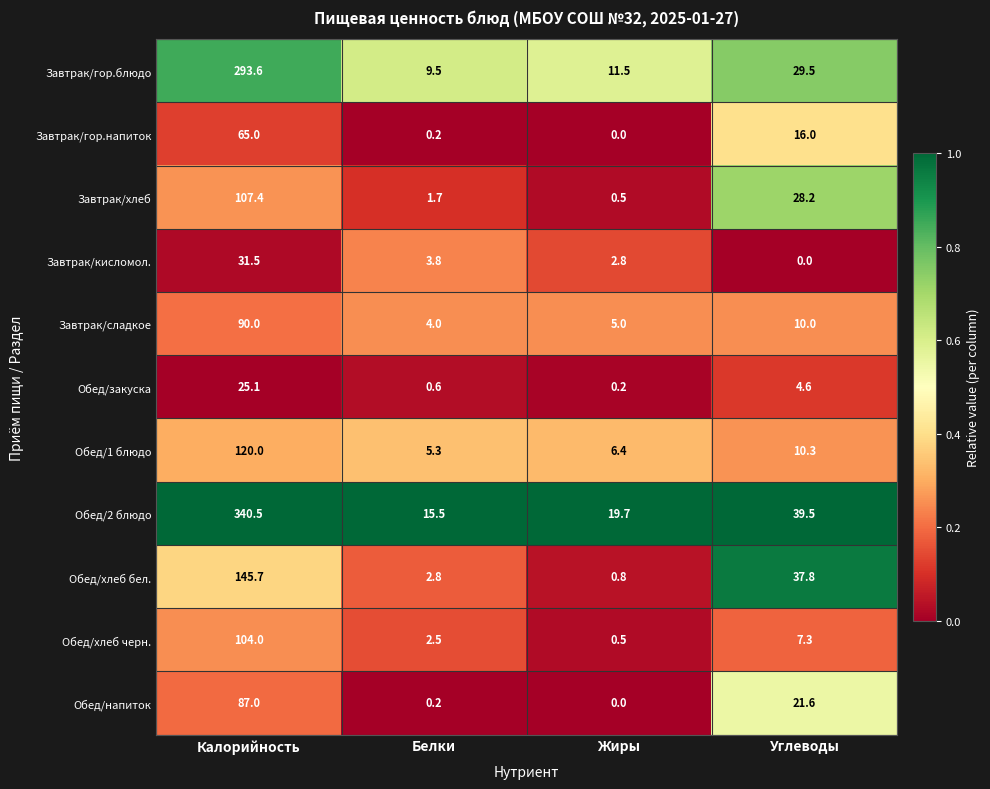

At which label is Обед/напиток closest to 43?

Углеводы